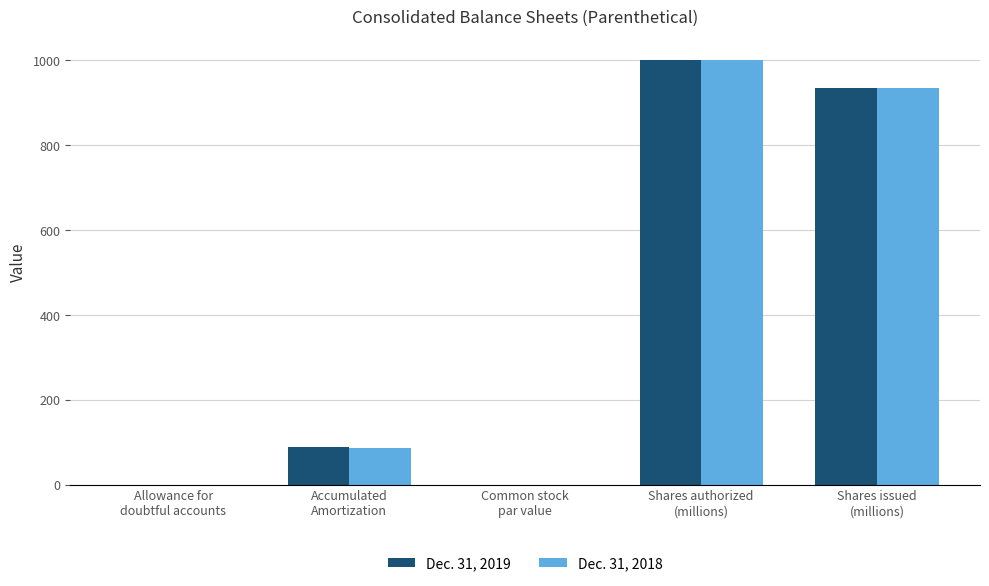

How many series are shown in this chart?

2